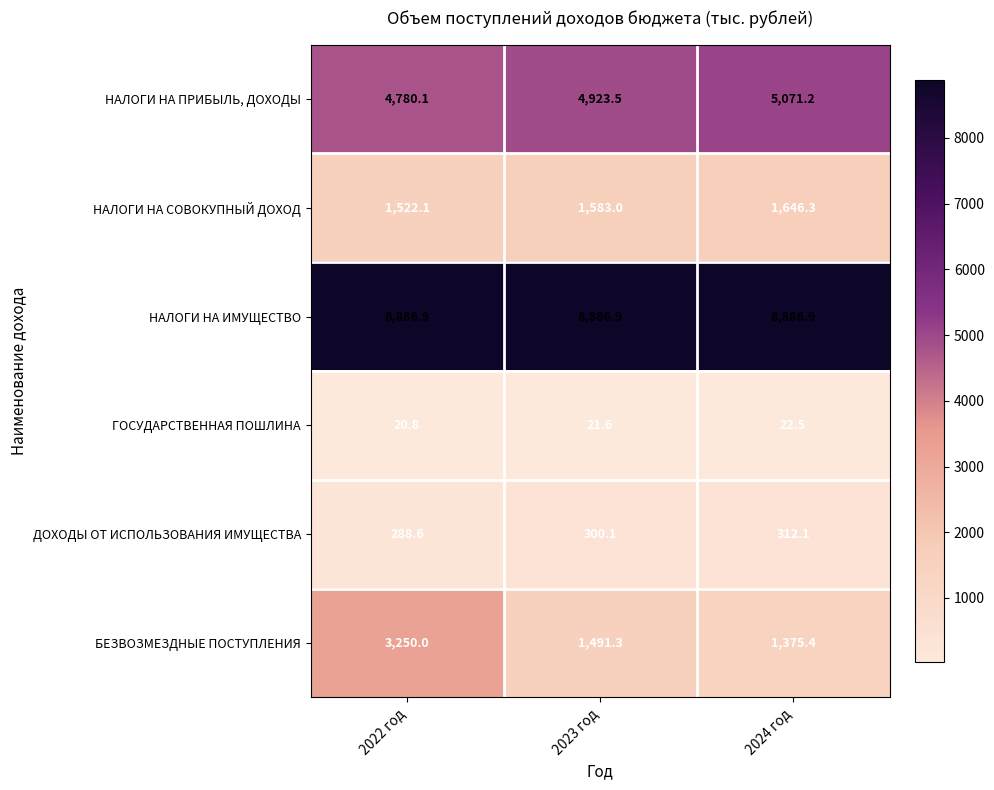

Which label corresponds to the smallest value in the chart?

2022 год